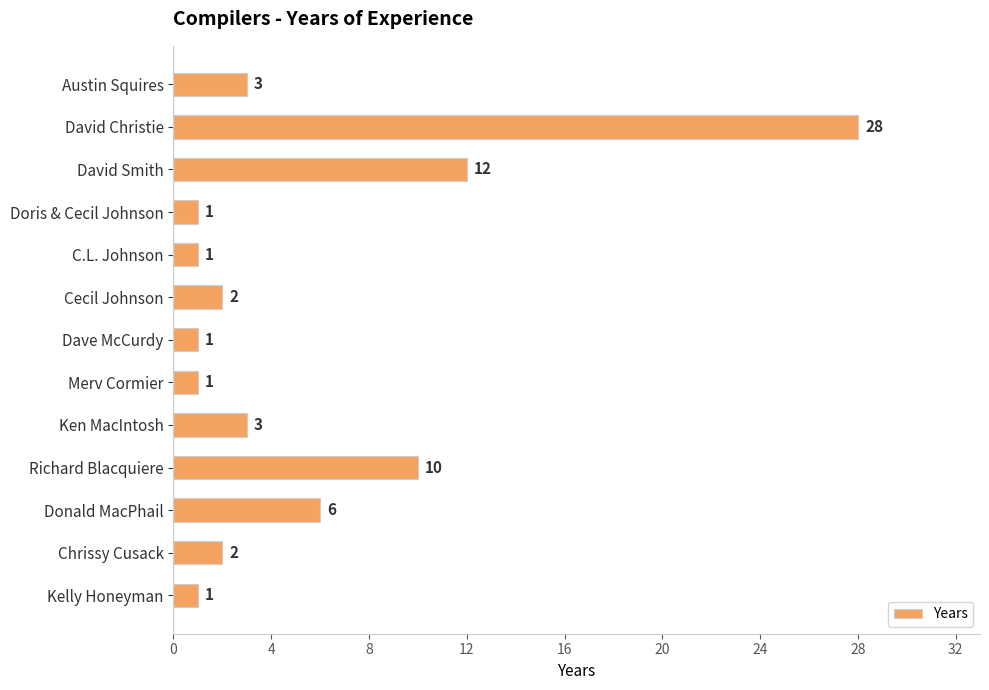

True or false: the data shows 10 at Richard Blacquiere.

True